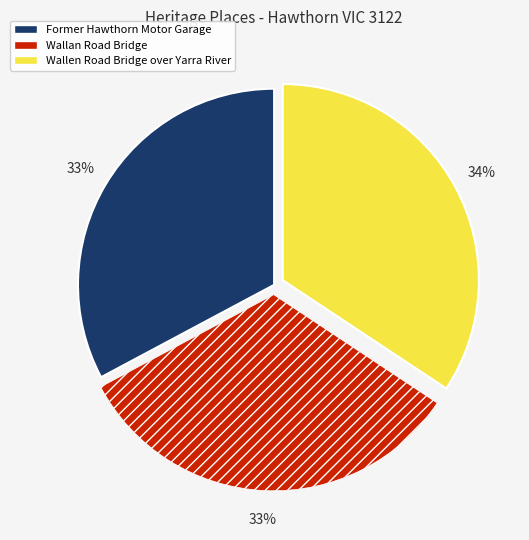

The Wallen Road Bridge over Yarra River slice represents 47% of the pie. True or false?

False